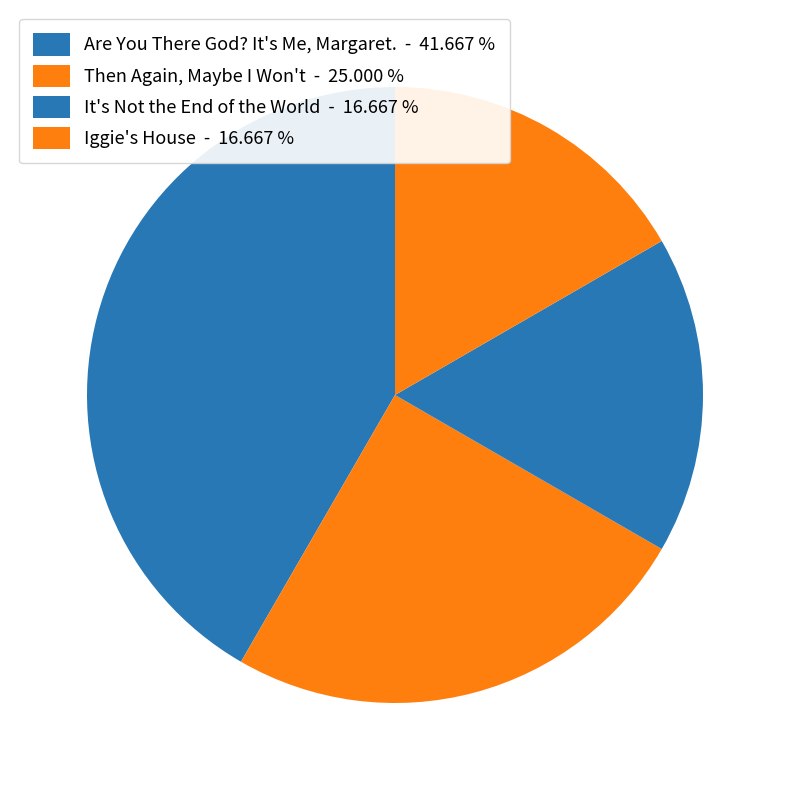

To the nearest percent, what percentage of the pie is Then Again, Maybe I Won't?

25%